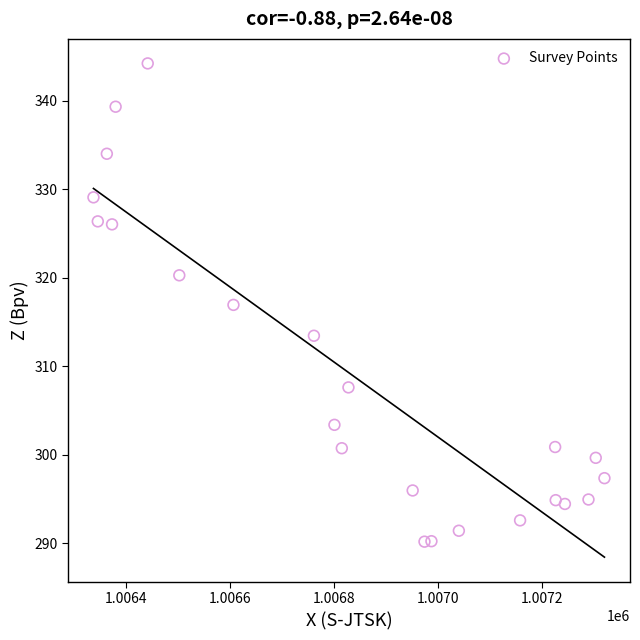

What is the range of Y values (max minus min)?

54.1